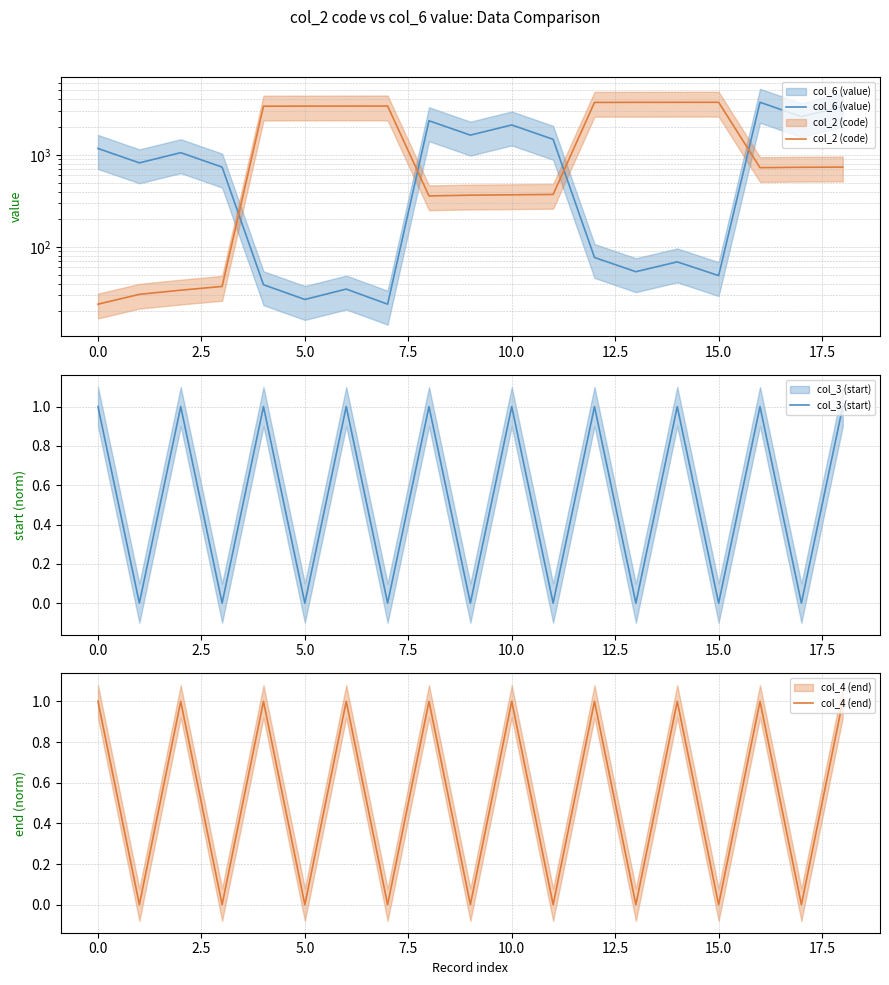

Is the value of col_4 (end) at 0.0 greater than the value of col_2 (code) at 5.0?

No